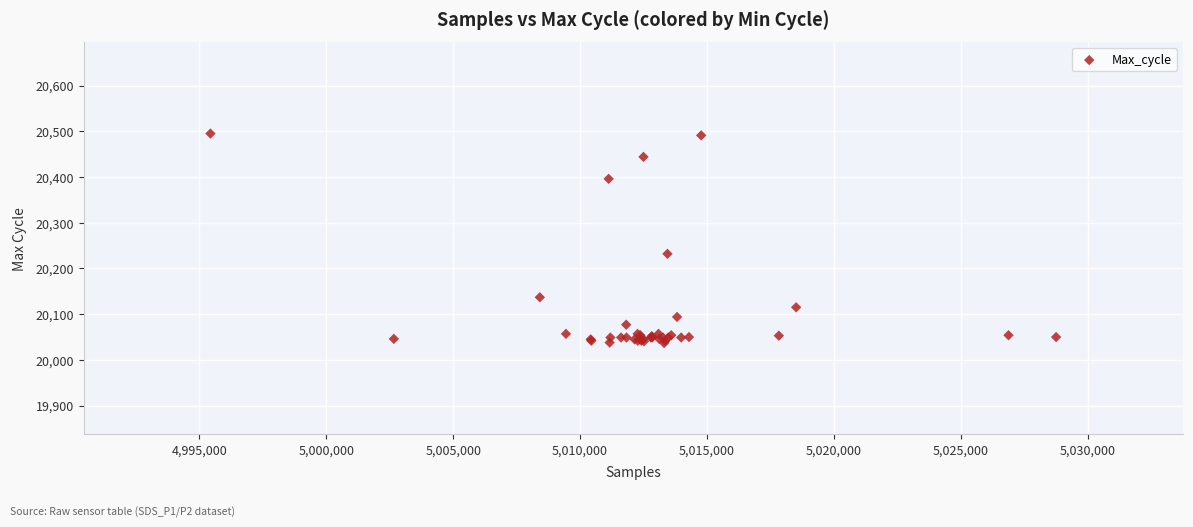

What Y value in the scatter plot is closest to 20266?

20232